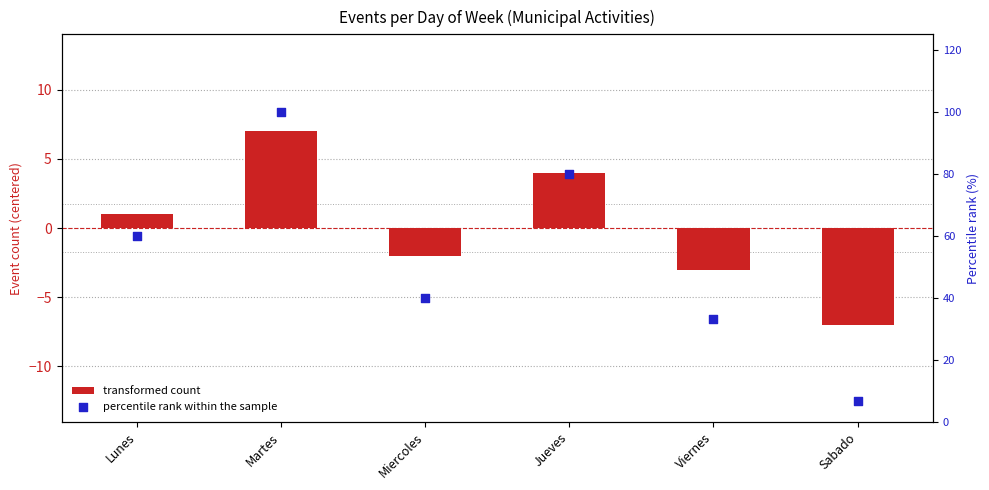

Which series has the largest total across all categories?

percentile rank within the sample